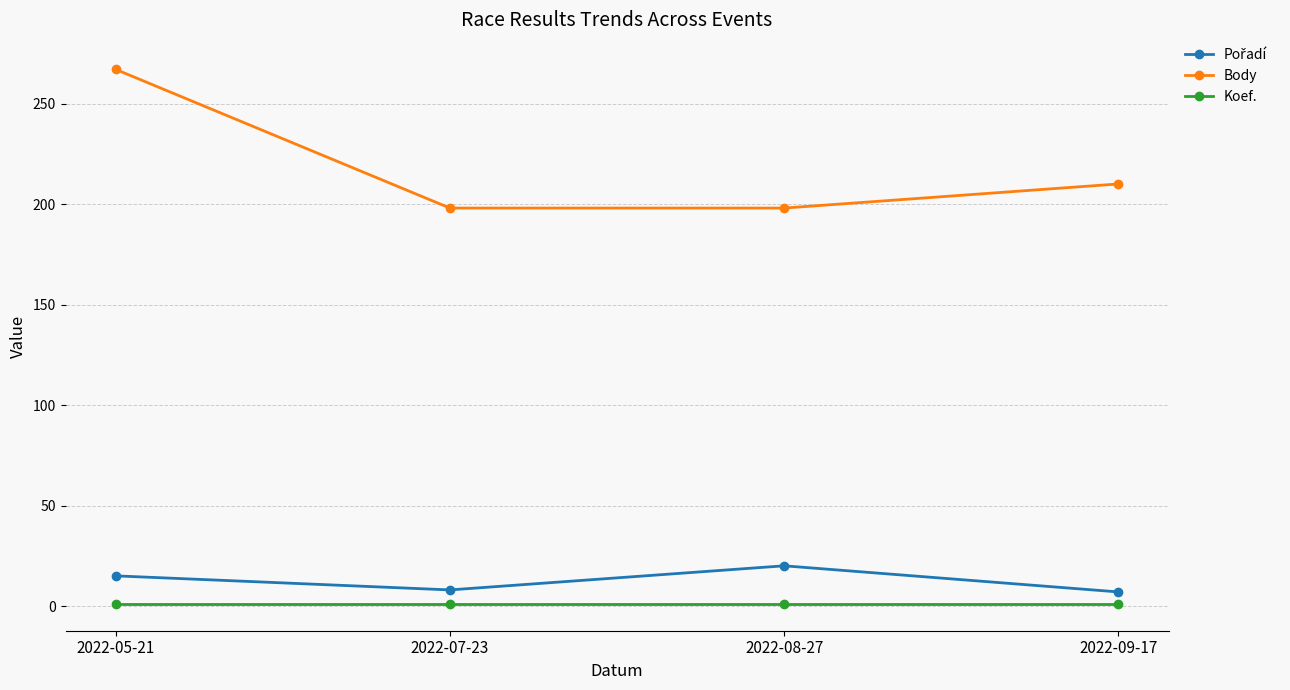

Which series has the widest spread of values?

Body